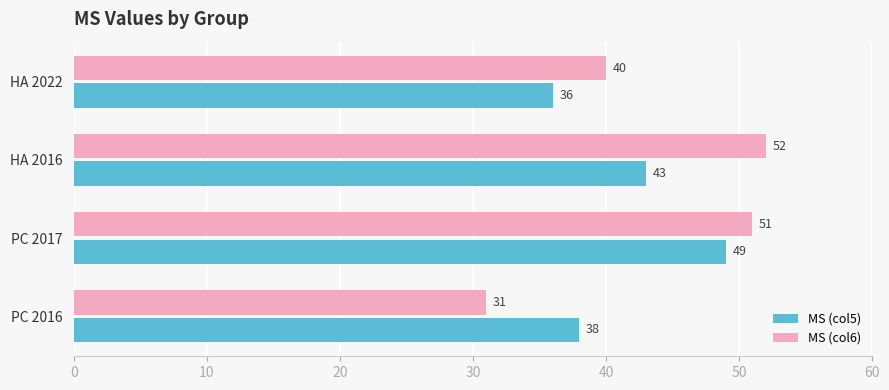

Count the number of data series in this chart.

2